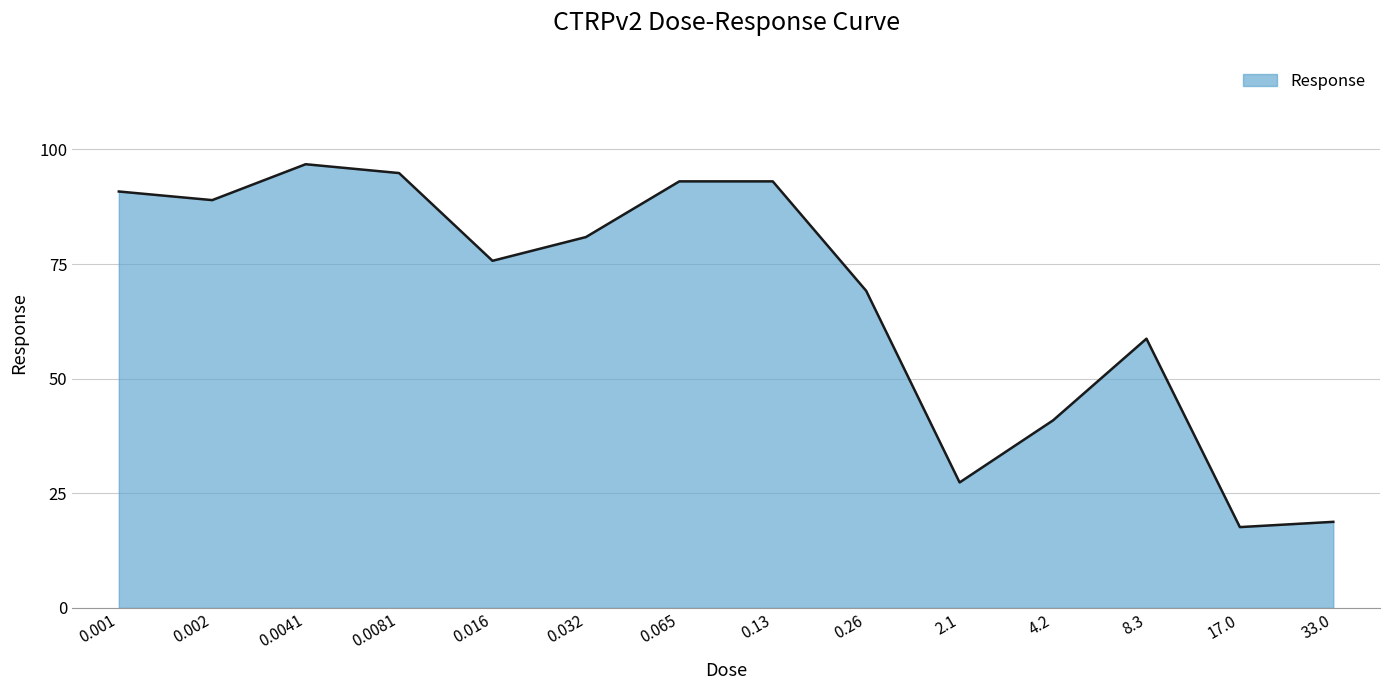

What is the difference between the values at 0.13 and 0.0041?

3.7